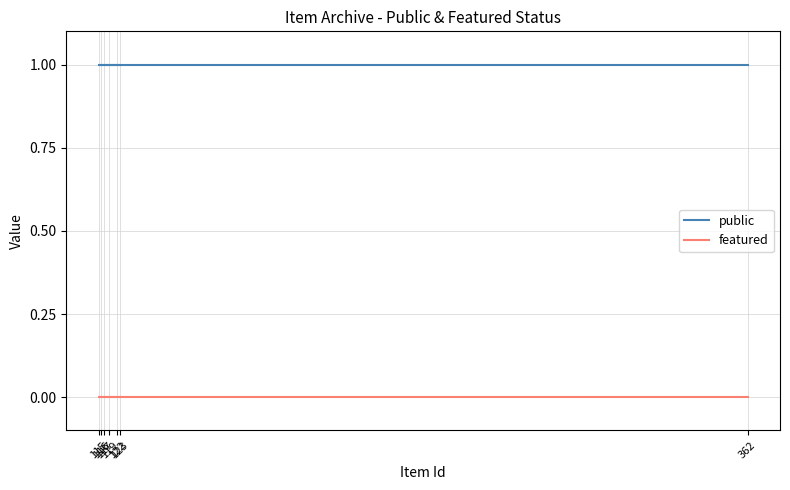

True or false: featured and public intersect in this chart.

False